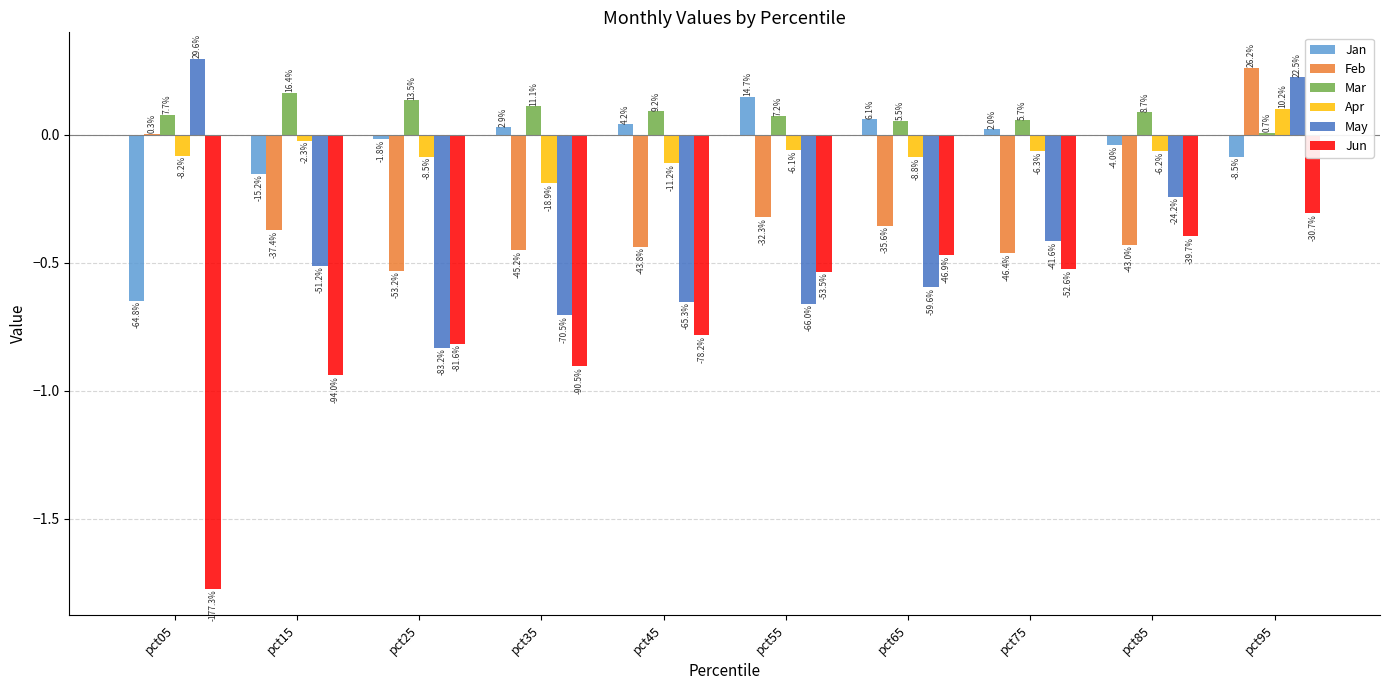

What is the minimum value shown in the chart?

-1.8